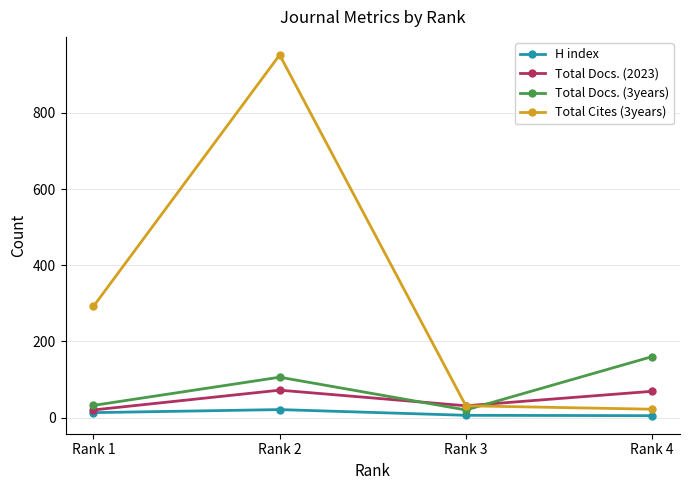

How many data points in Total Docs. (2023) are less than 69?

2